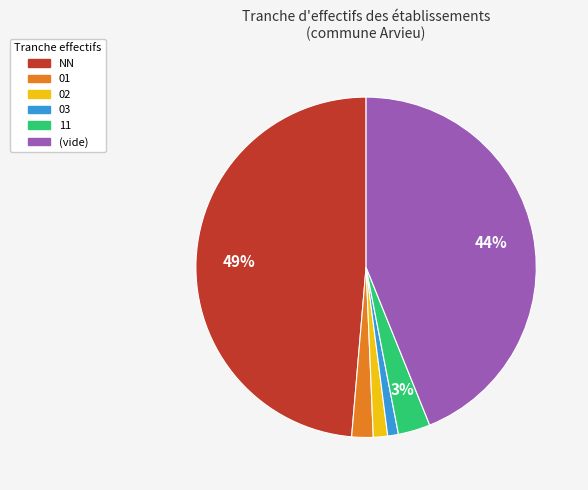

Is there a majority slice in this chart?

No